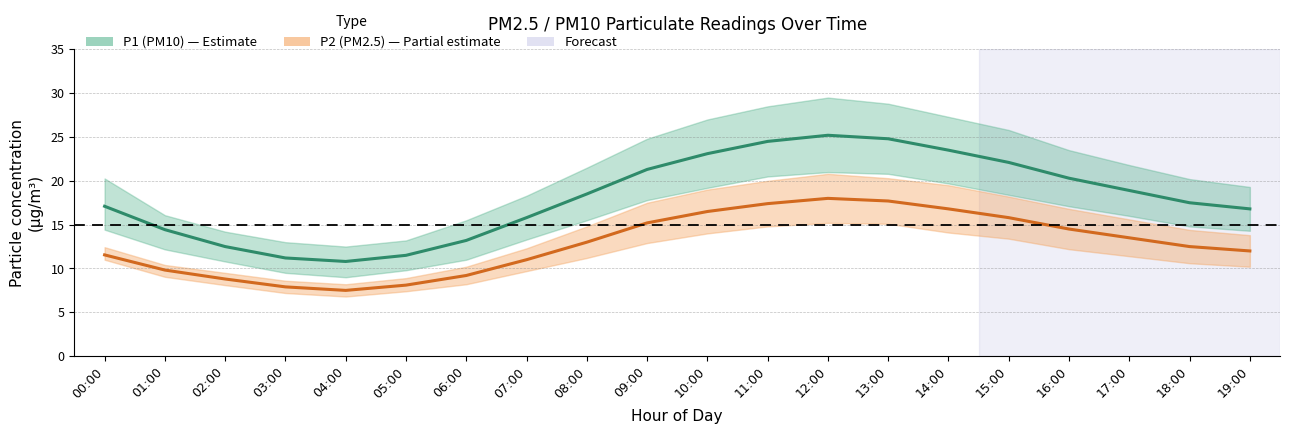

What is the minimum value shown in the chart?

7.5